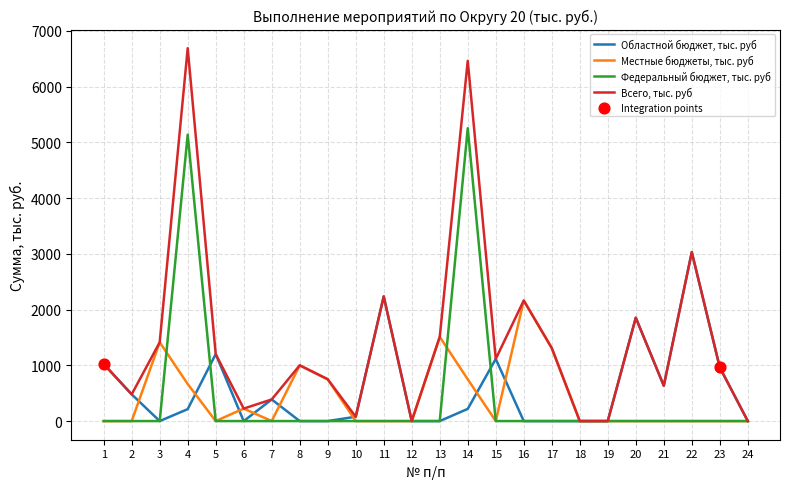

Which series has the widest spread of values?

Всего, тыс. руб